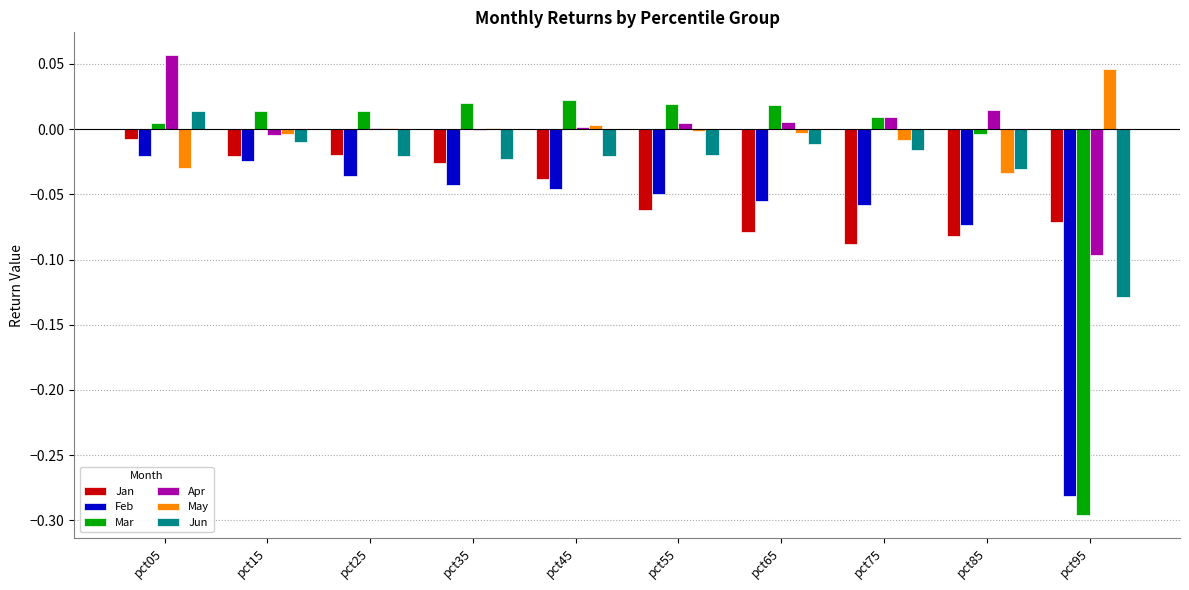

Is the value of Mar at pct85 greater than the value of Jun at pct35?

Yes